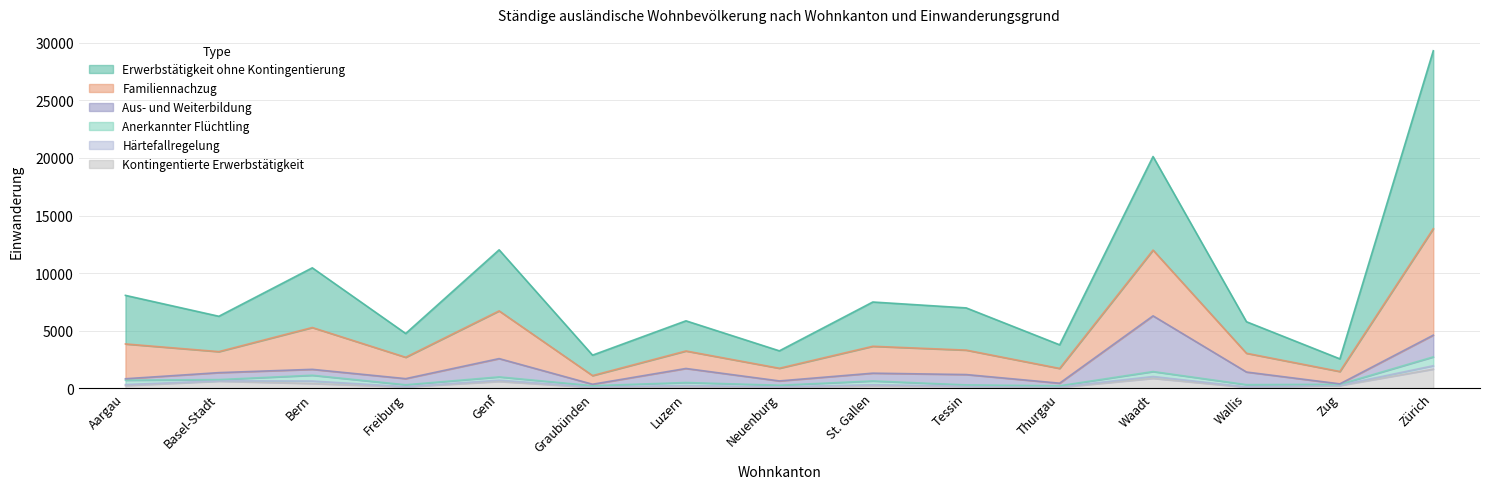

What is the difference between the maximum and minimum values in the Anerkannter Flüchtling series?

690